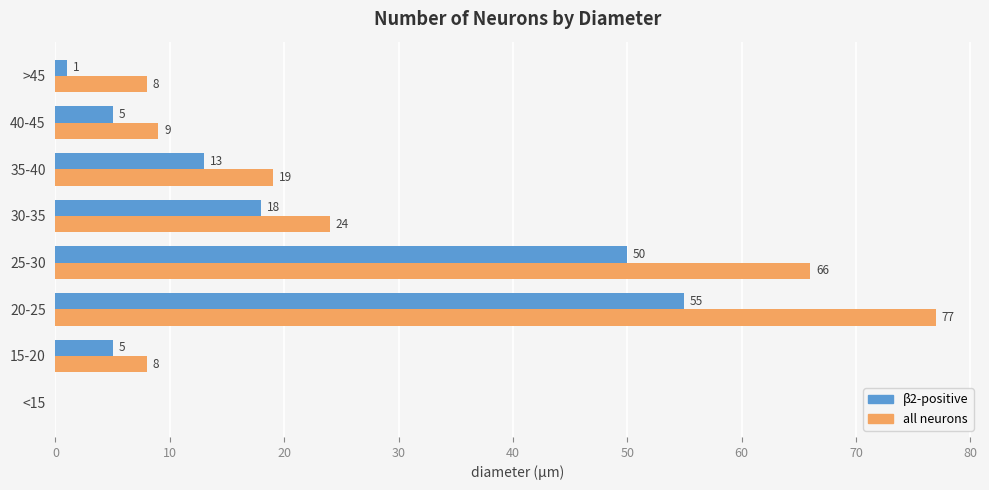

What is the sum of the all neurons values at 30-35 and 35-40?

43